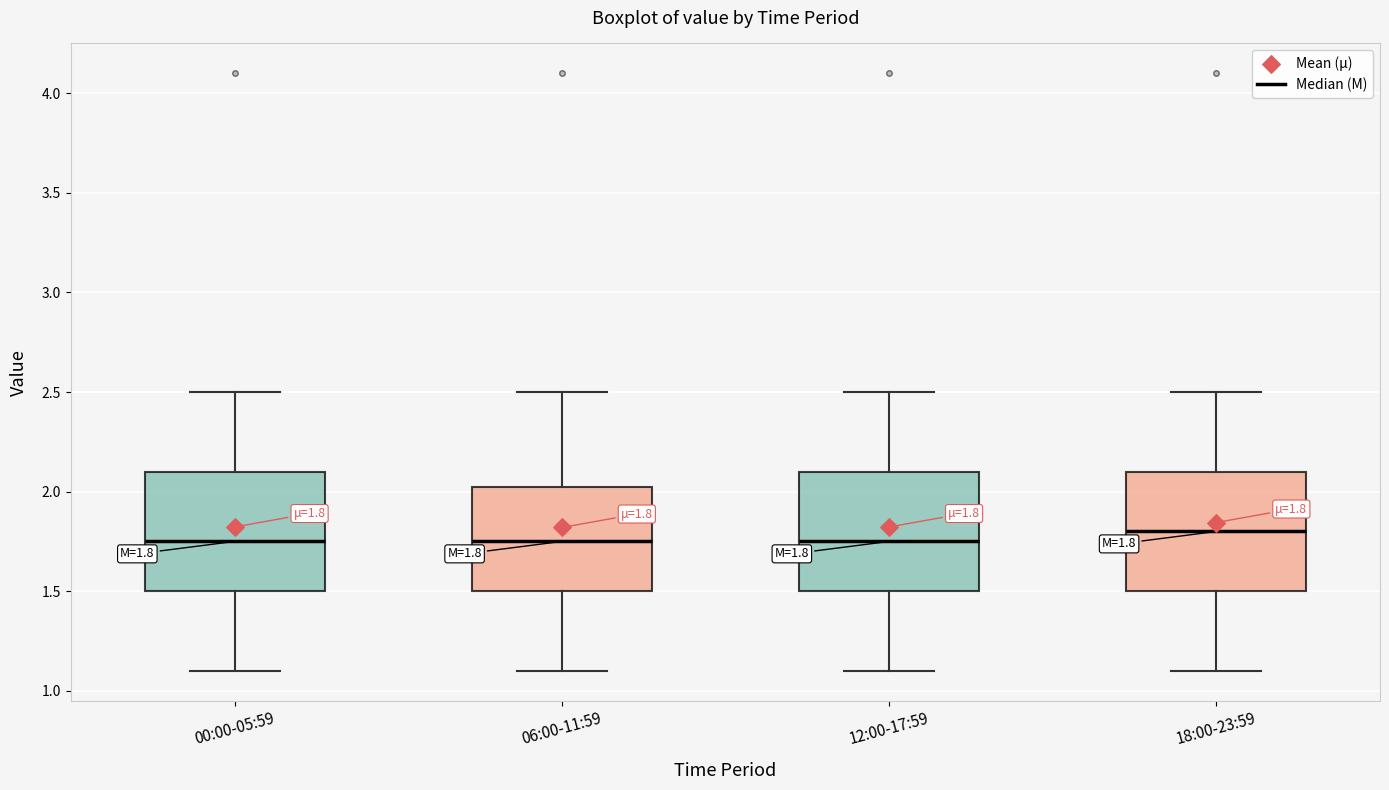

Which box's median line is the highest?

18:00-23:59